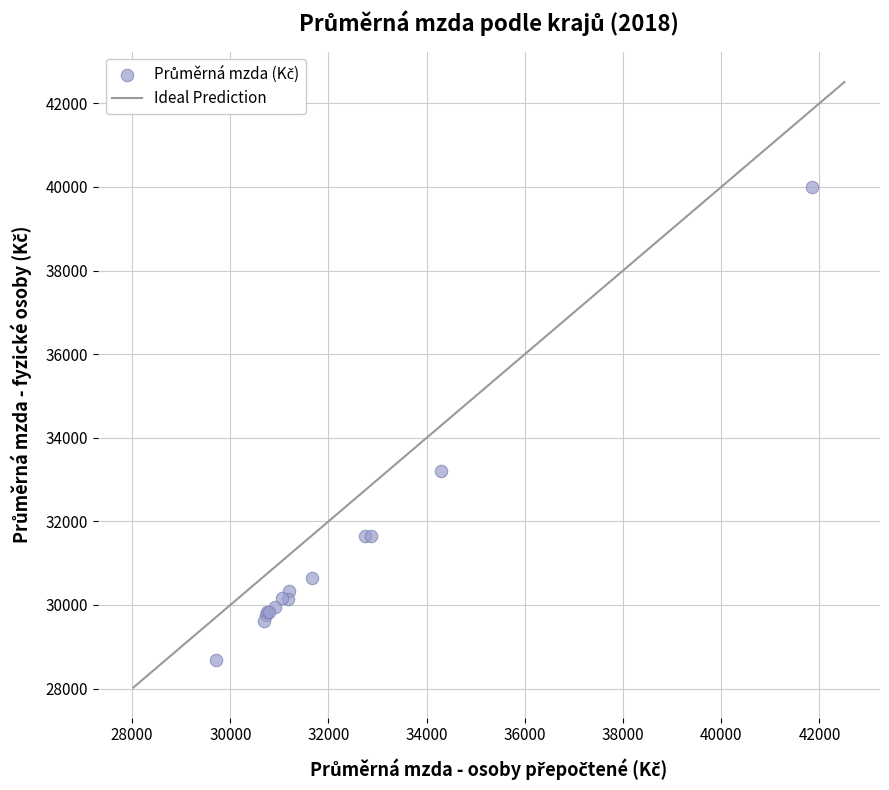

What Y value in the scatter plot is closest to 34345?

33211